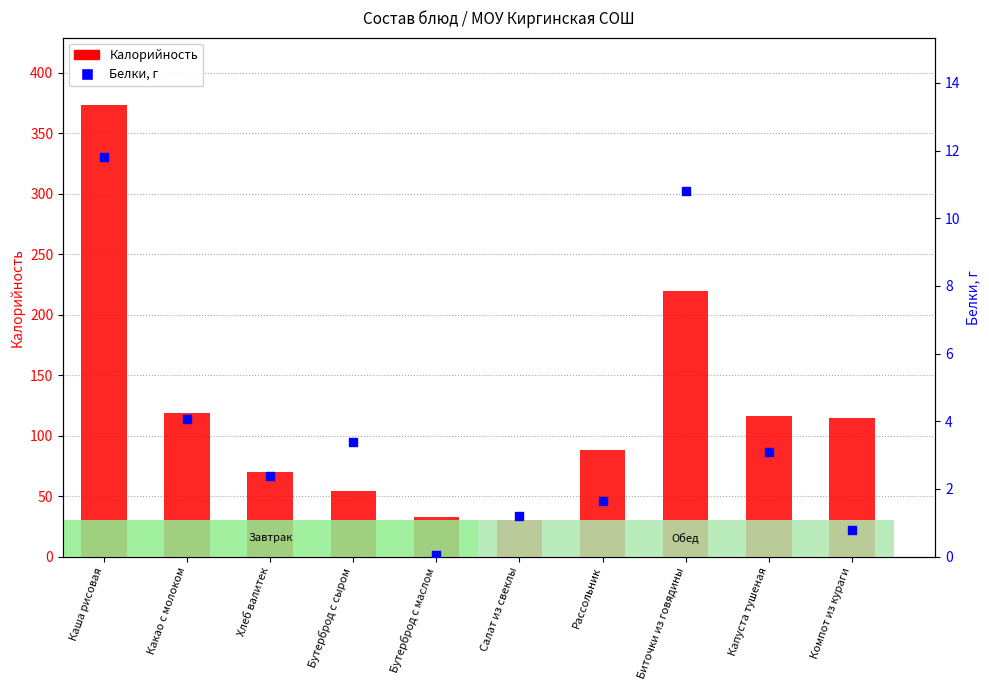

What is the total value across all series at Салат из свеклы?

31.5